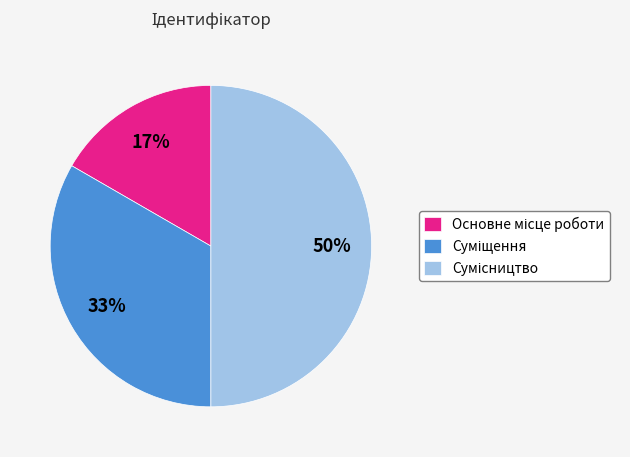

To the nearest percent, what is the average slice percentage?

33%